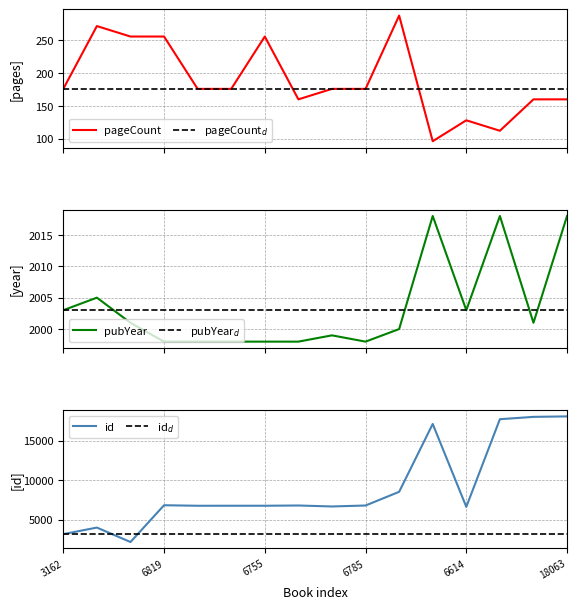

Which category has the lowest value in the pubYear$_d$ series?

3162